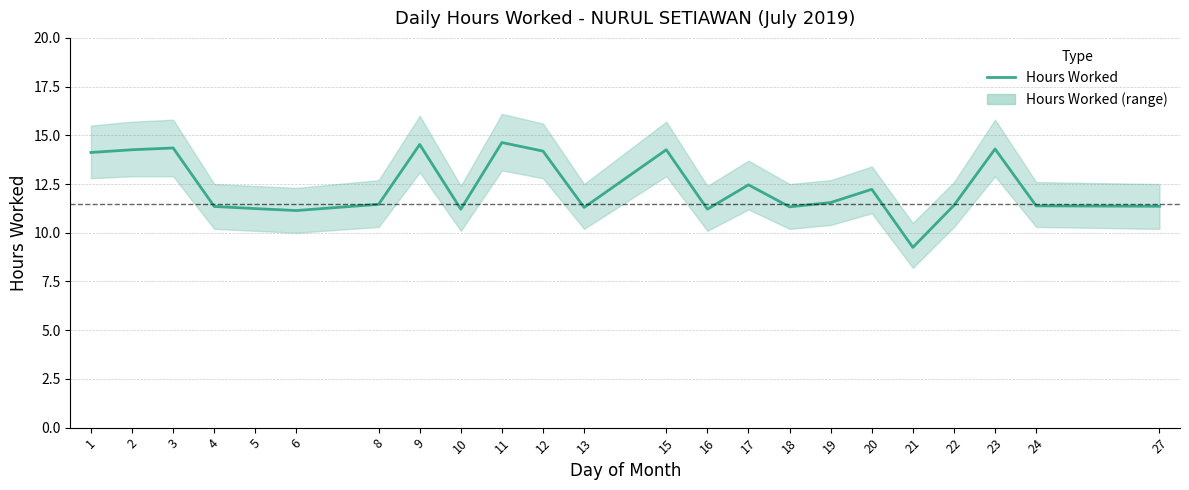

Reading left to right, transcribe all the data shown in this chart.

14.1	14.3	14.3	11.3	11.2	11.1	11.5	14.5	11.2	14.6	14.2	11.3	14.3	11.2	12.5	11.3	11.6	12.2	9.2	11.4	14.3	11.4	11.4